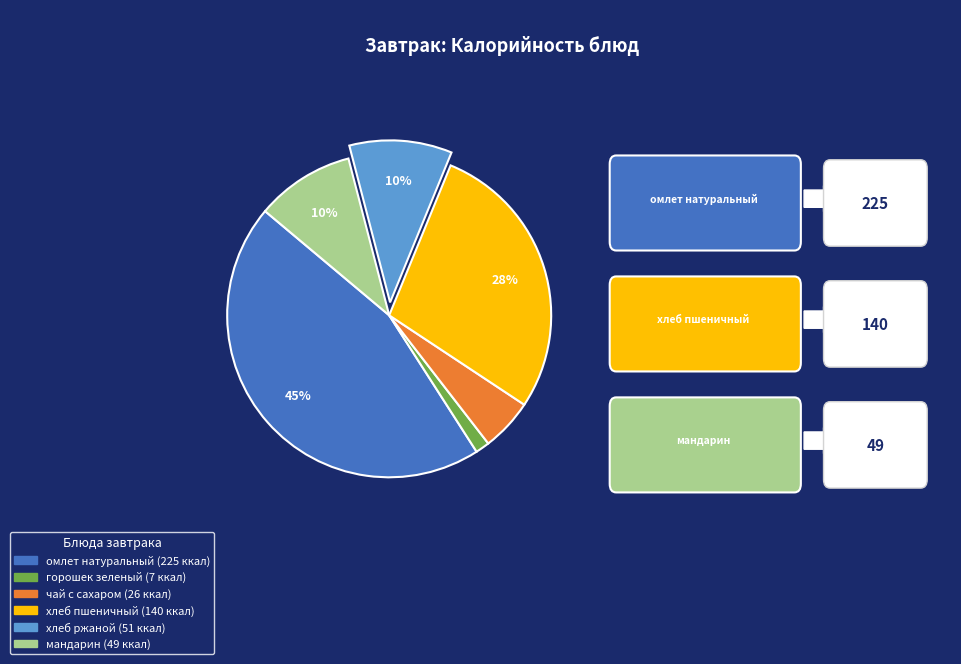

Does any single category account for the majority?

No